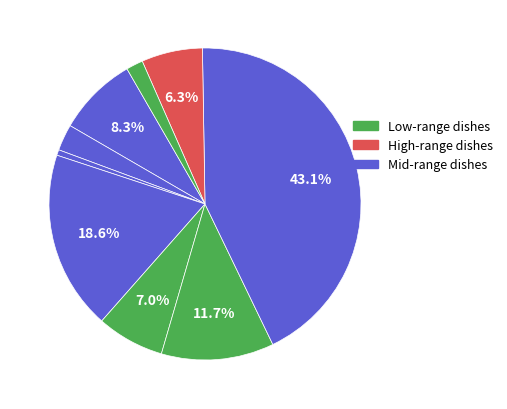

How many slices are in this pie chart?

9